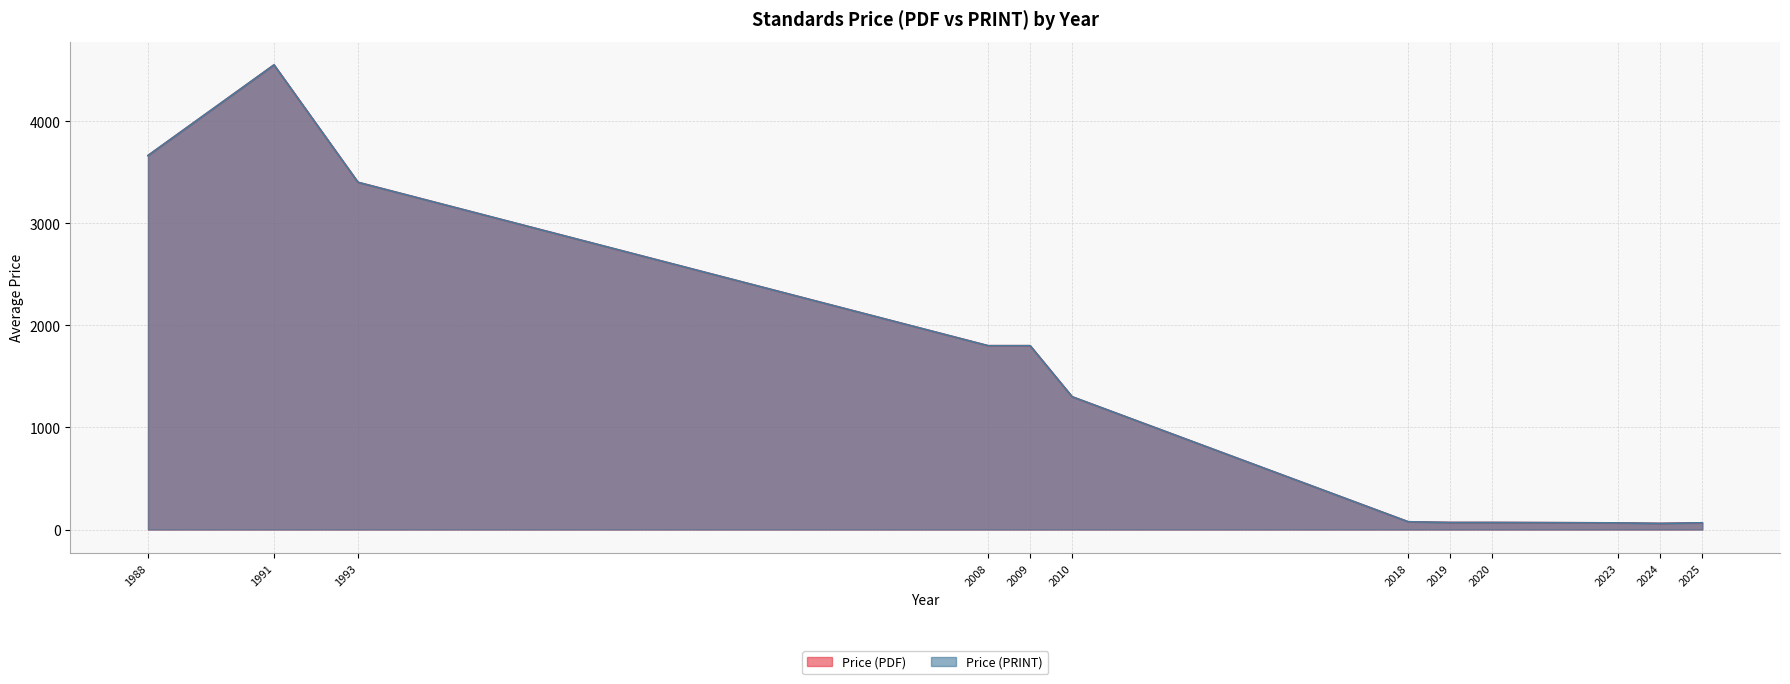

Does the chart display data point markers on the line(s)?

No